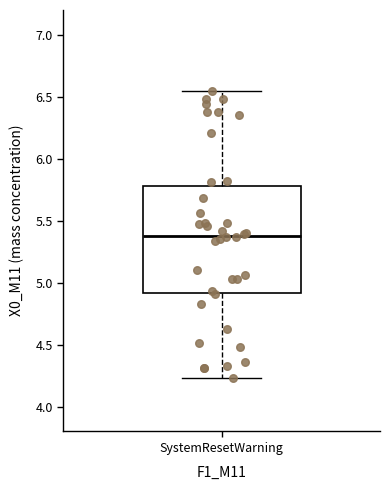

Transcribe this box plot: give where the median line is, the range the box spans, and where the two whiskers end, as read against the y-axis. The values are not printed on the chart, so give them approximately, as read against the axis.

median 5.40, box 4.90 to 5.80, whiskers 4.25 to 6.55